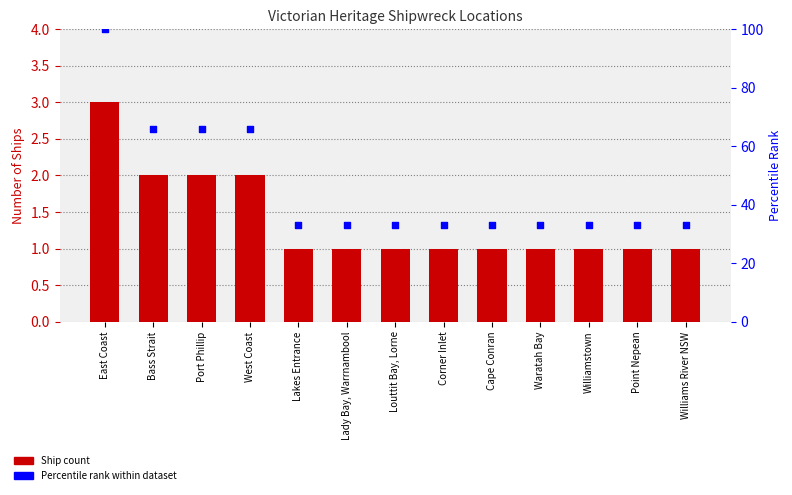

Is the value of Ship Count at Corner Inlet greater than the value of Percentile rank within dataset at Bass Strait?

No